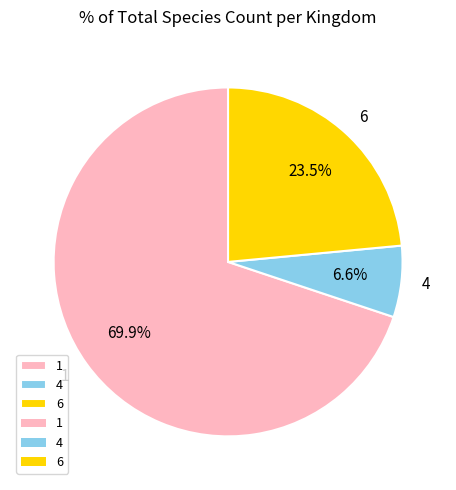

To the nearest percent, what is the difference between the 6 and 4 slice percentages?

17%